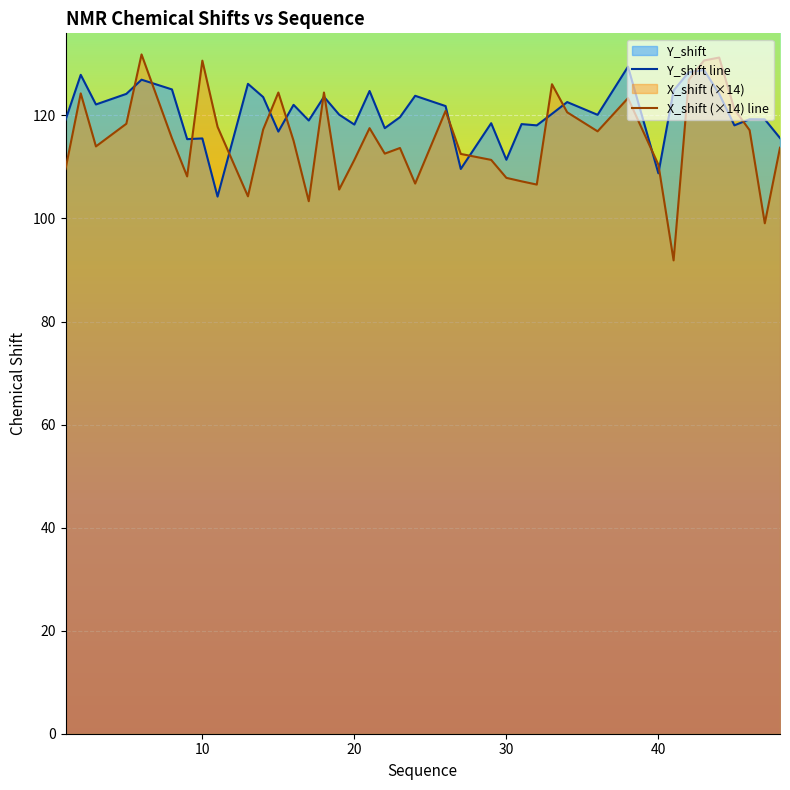

Which series has the largest range (max minus min)?

X_shift (×14) line